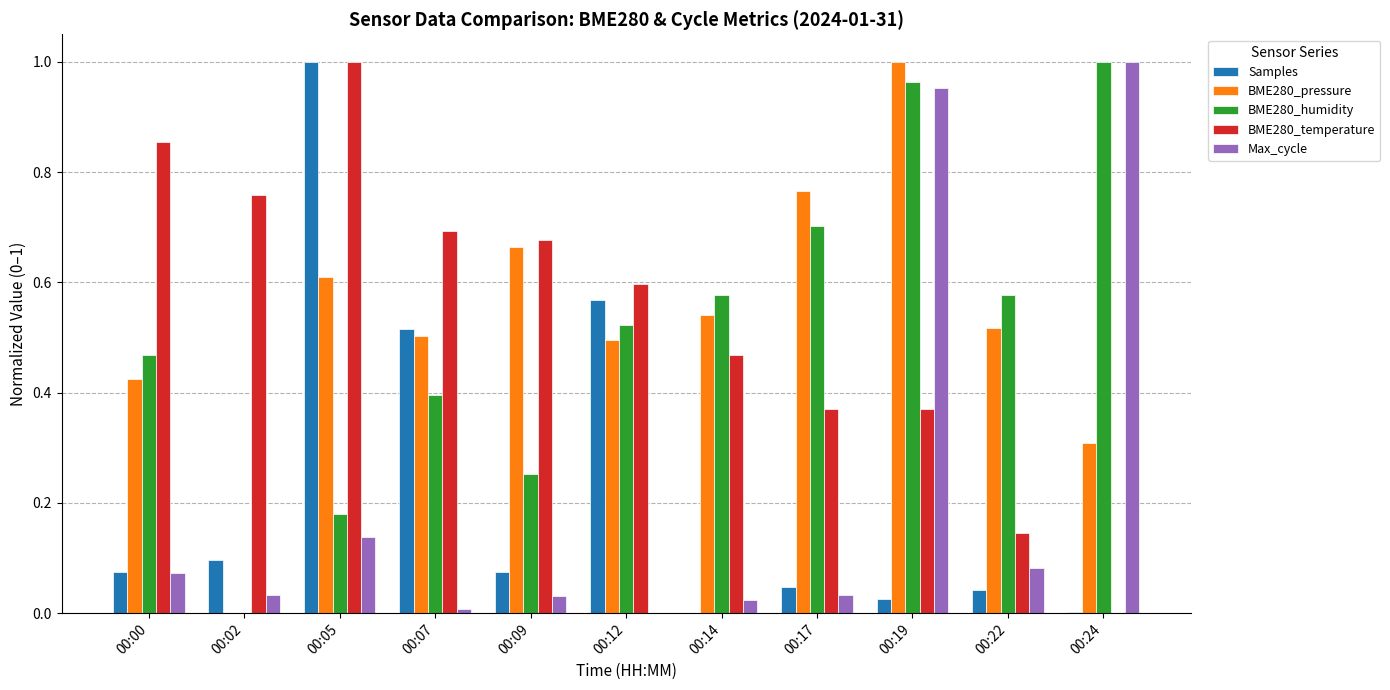

What are all the series names shown in the legend?

Samples, BME280_pressure, BME280_humidity, BME280_temperature, Max_cycle